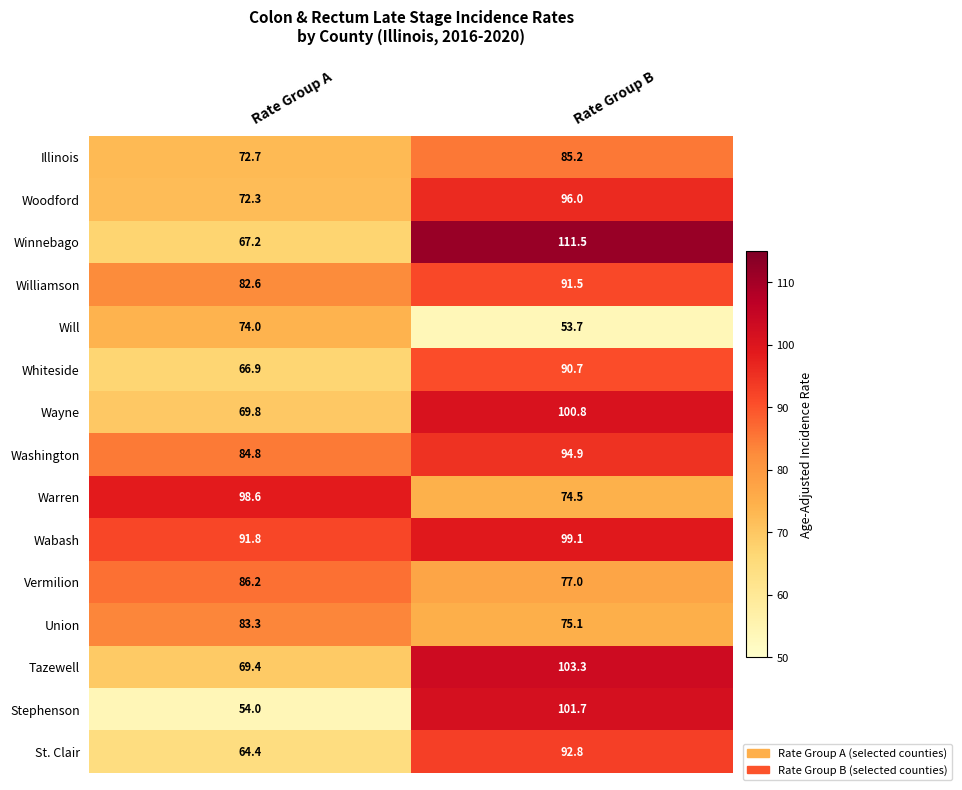

True or false: Washington has a value of 51.5 at Rate Group B.

False